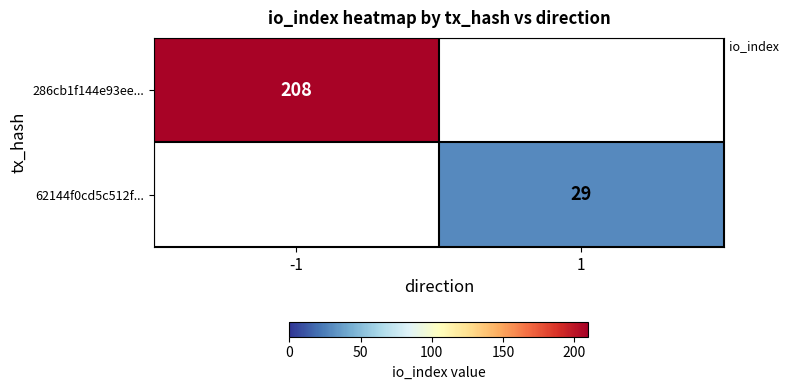

How many categories are shown in the chart?

2